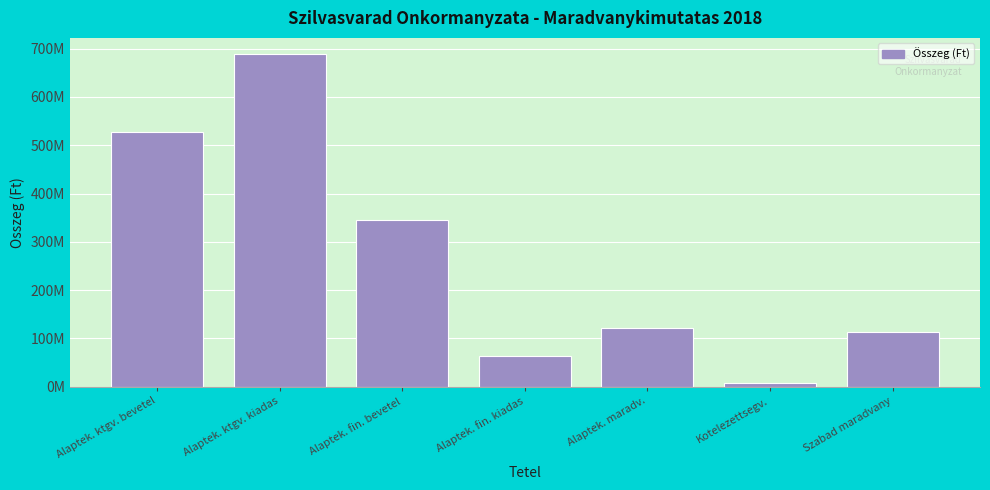

Does the chart contain any negative values?

No